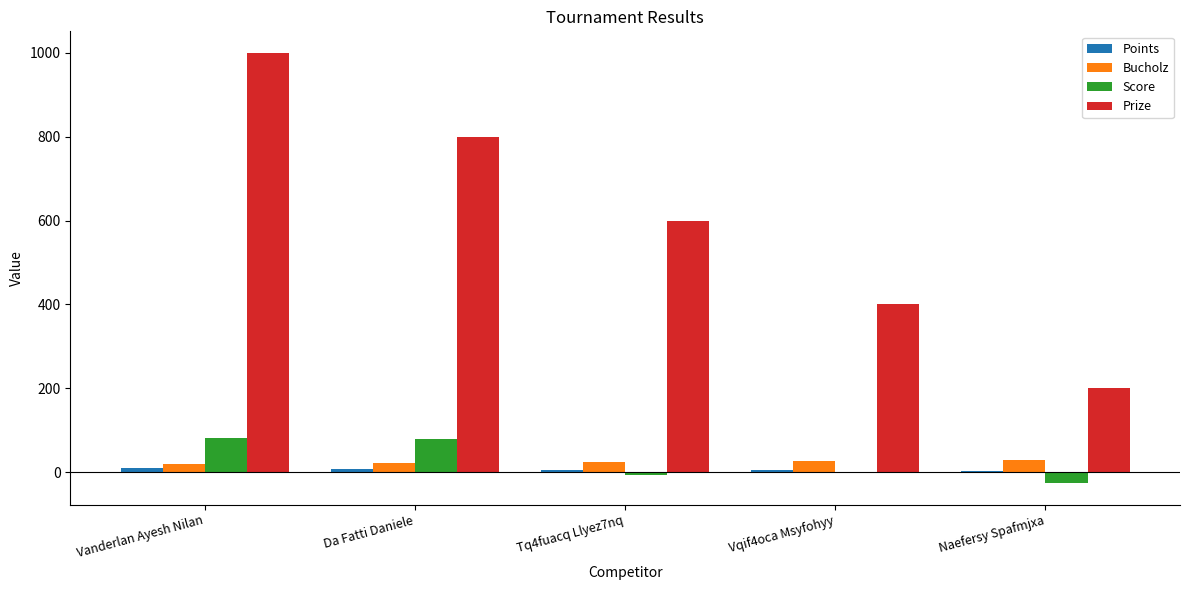

Which series has the largest total across all categories?

Prize